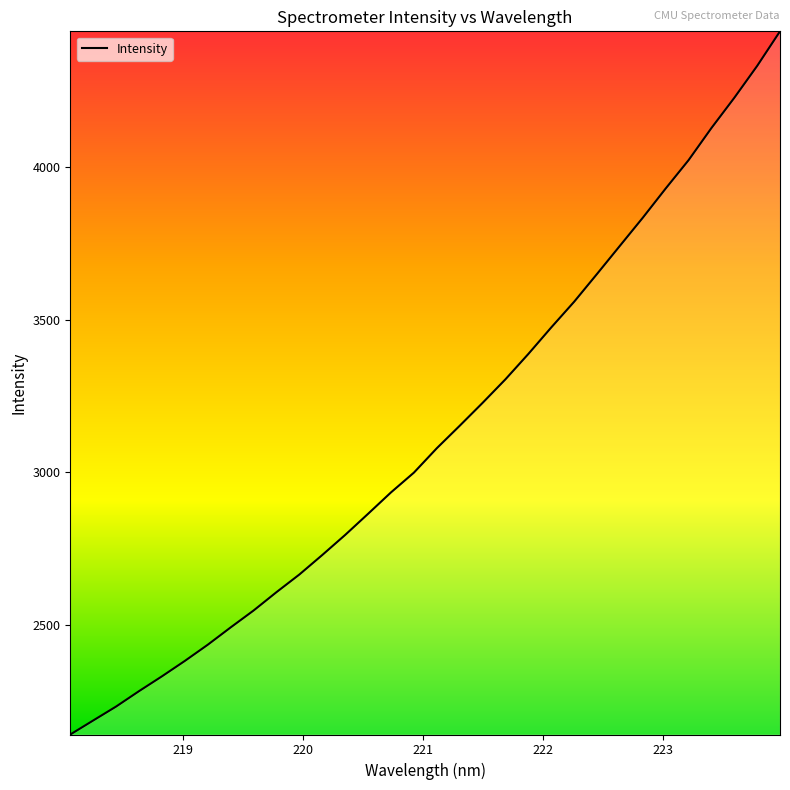

Count the number of data series in this chart.

1